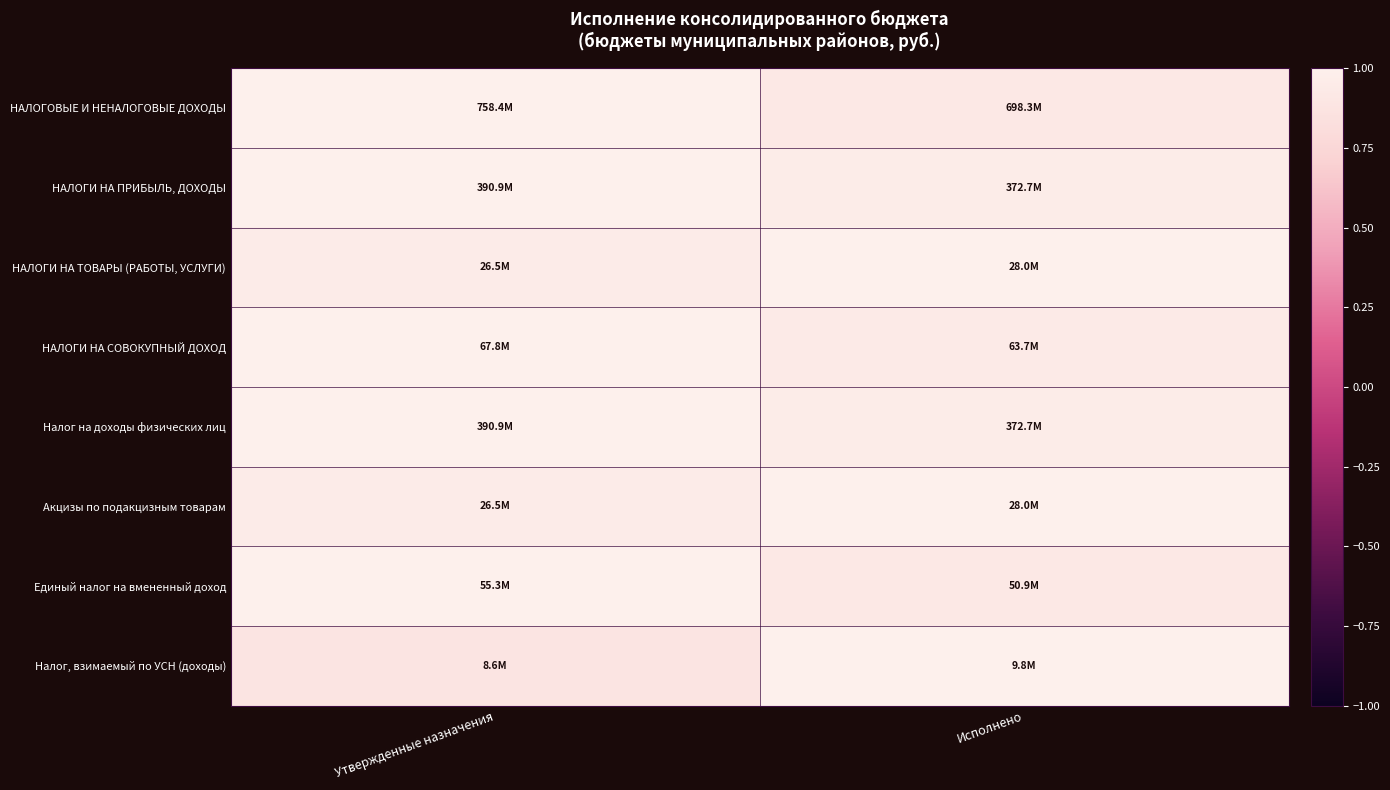

Reading left to right, transcribe all the data shown in this chart.

НАЛОГОВЫЕ И НЕНАЛОГОВЫЕ ДОХОДЫ: Утвержденные назначения=1.0	Исполнено=0.9
НАЛОГИ НА ПРИБЫЛЬ, ДОХОДЫ: Утвержденные назначения=1.0	Исполнено=1.0
НАЛОГИ НА ТОВАРЫ (РАБОТЫ, УСЛУГИ): Утвержденные назначения=0.9	Исполнено=1.0
НАЛОГИ НА СОВОКУПНЫЙ ДОХОД: Утвержденные назначения=1.0	Исполнено=0.9
Налог на доходы физических лиц: Утвержденные назначения=1.0	Исполнено=1.0
Акцизы по подакцизным товарам: Утвержденные назначения=0.9	Исполнено=1.0
Единый налог на вмененный доход: Утвержденные назначения=1.0	Исполнено=0.9
Налог, взимаемый по УСН (доходы): Утвержденные назначения=0.9	Исполнено=1.0